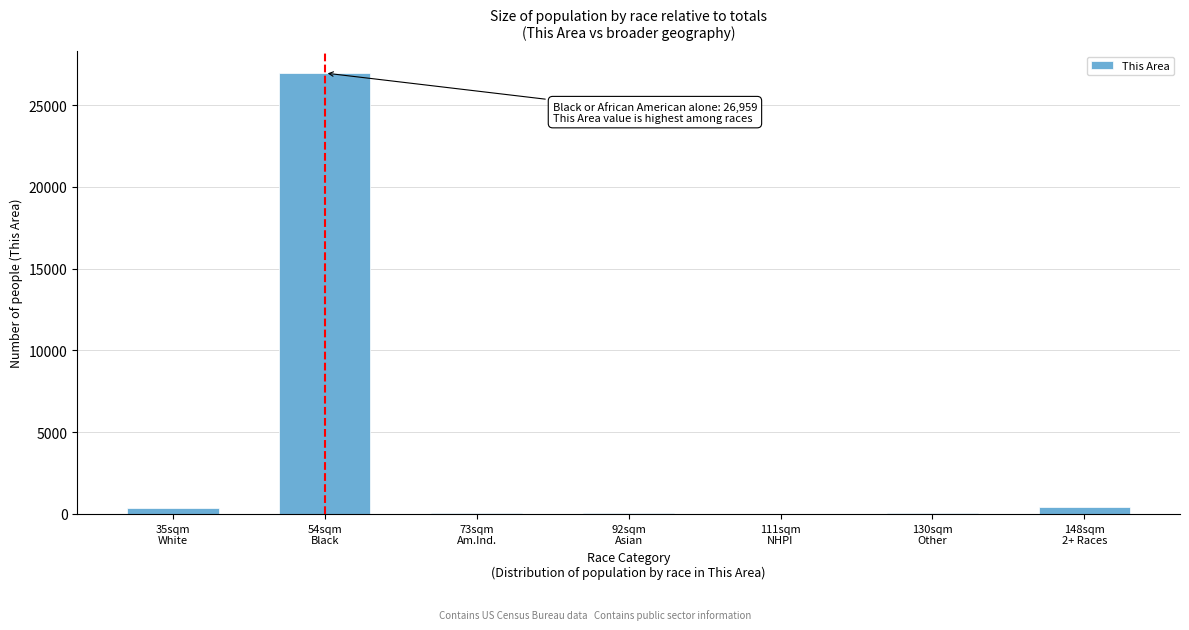

What is the sum of all values?

27882